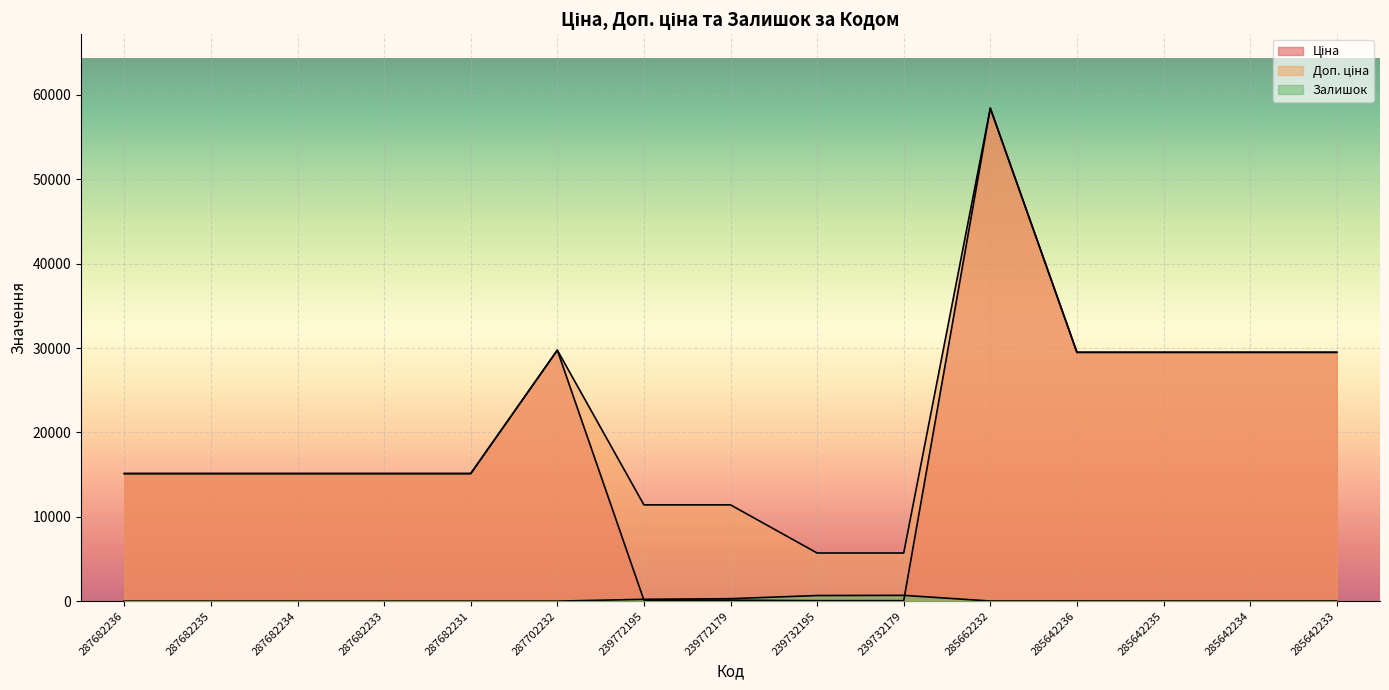

What are all the series names shown in the legend?

Ціна, Доп. ціна, Залишок